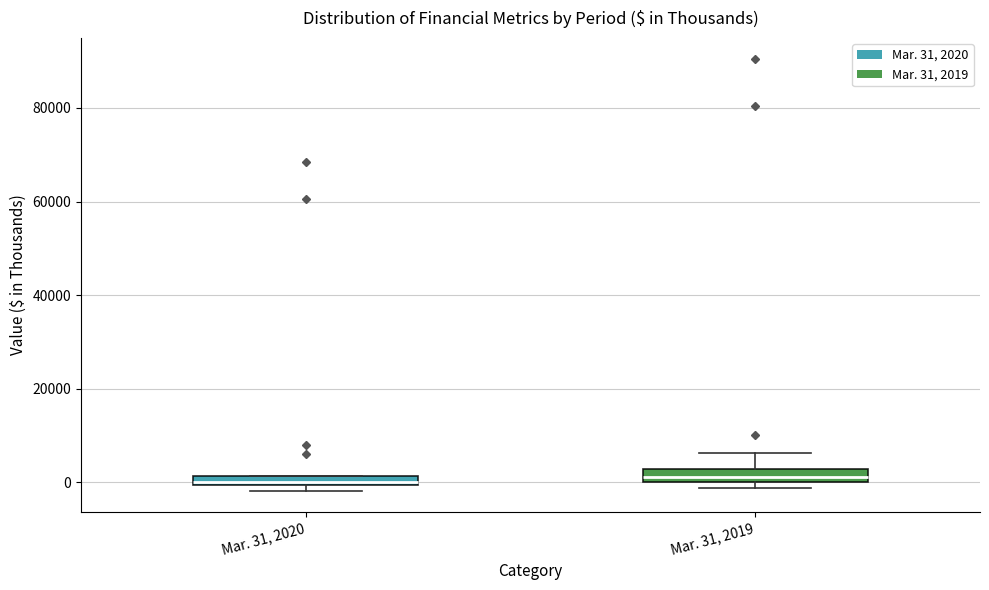

Where is the upper edge of the box for Mar. 31, 2020 on the y-axis? The values are not printed on the chart, so give them approximately, as read against the axis.

2000